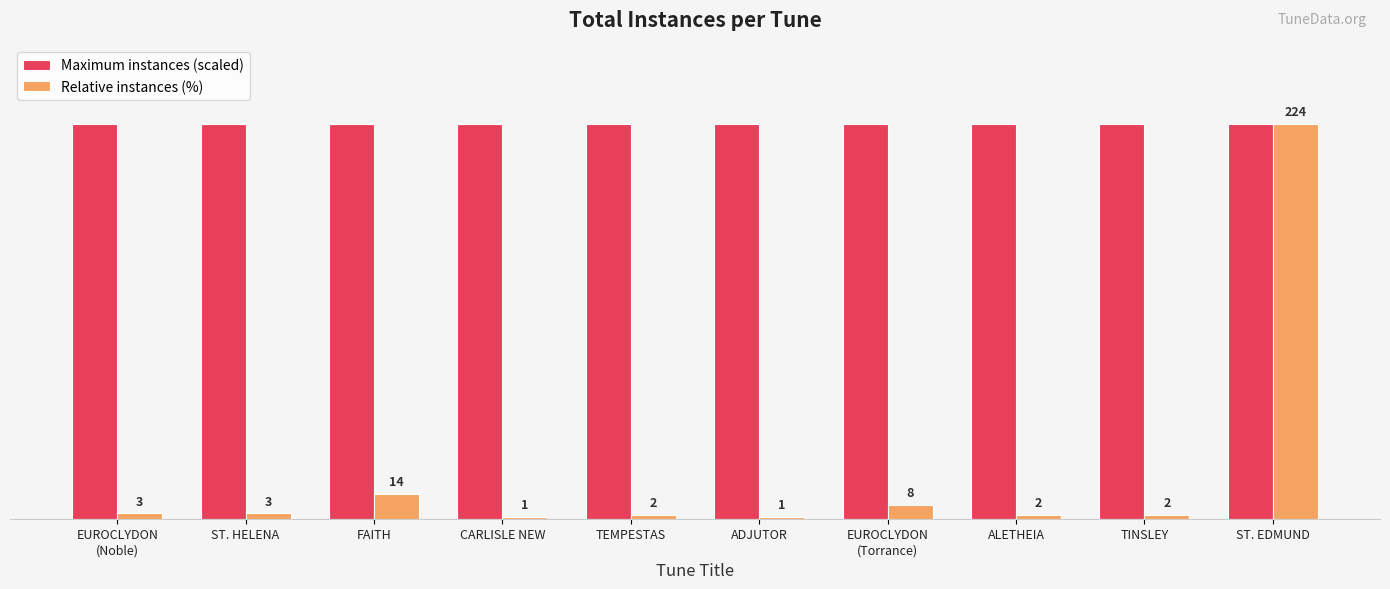

At which category is the sum across all series the highest?

ST. EDMUND